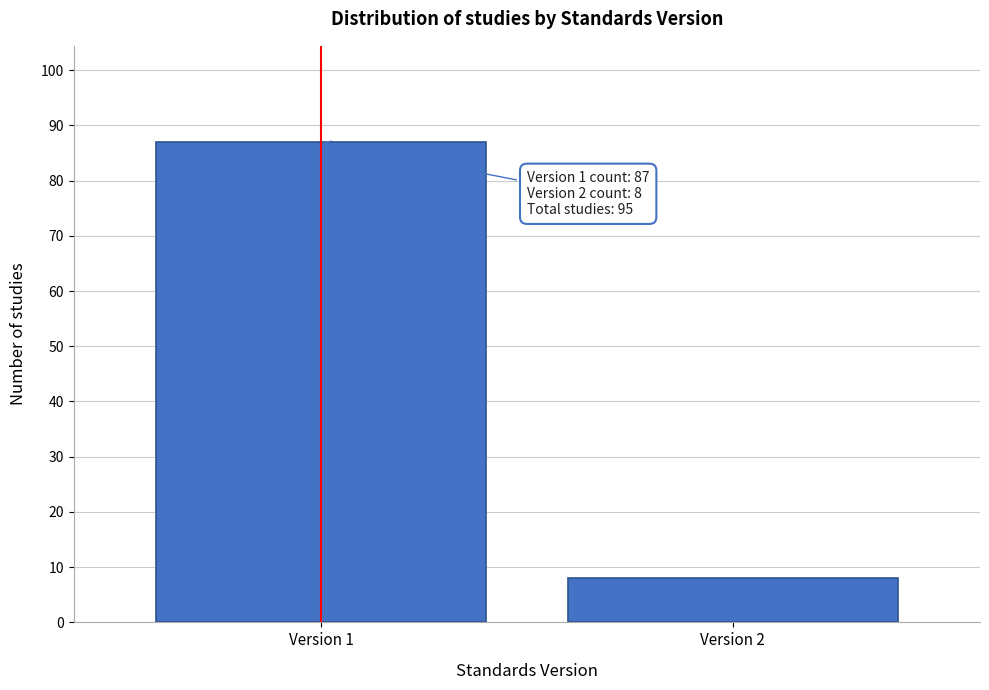

Reading left to right, what are all the values shown in this chart?

Version 1=87	Version 2=8